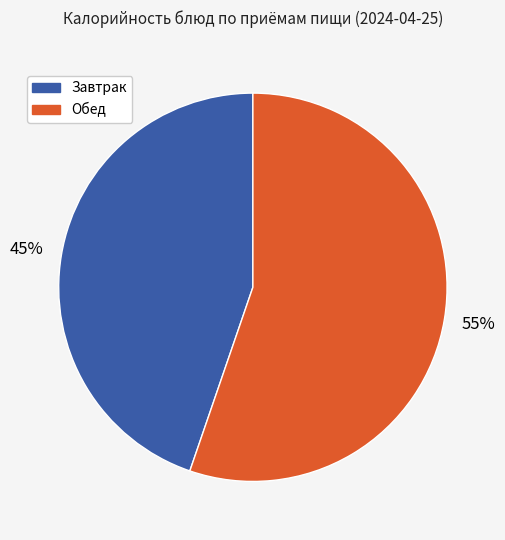

To the nearest percent, what is the average slice percentage?

50%